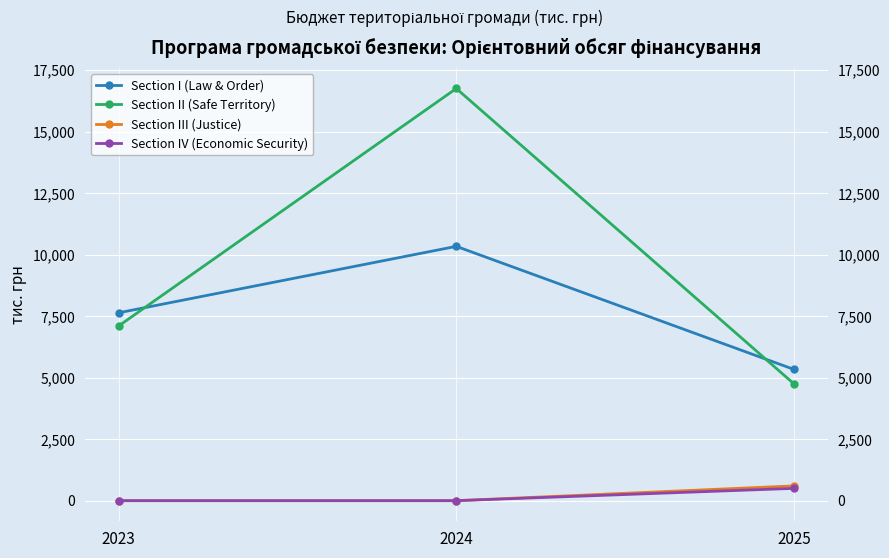

At how many categories does at least one series exceed 13187?

1